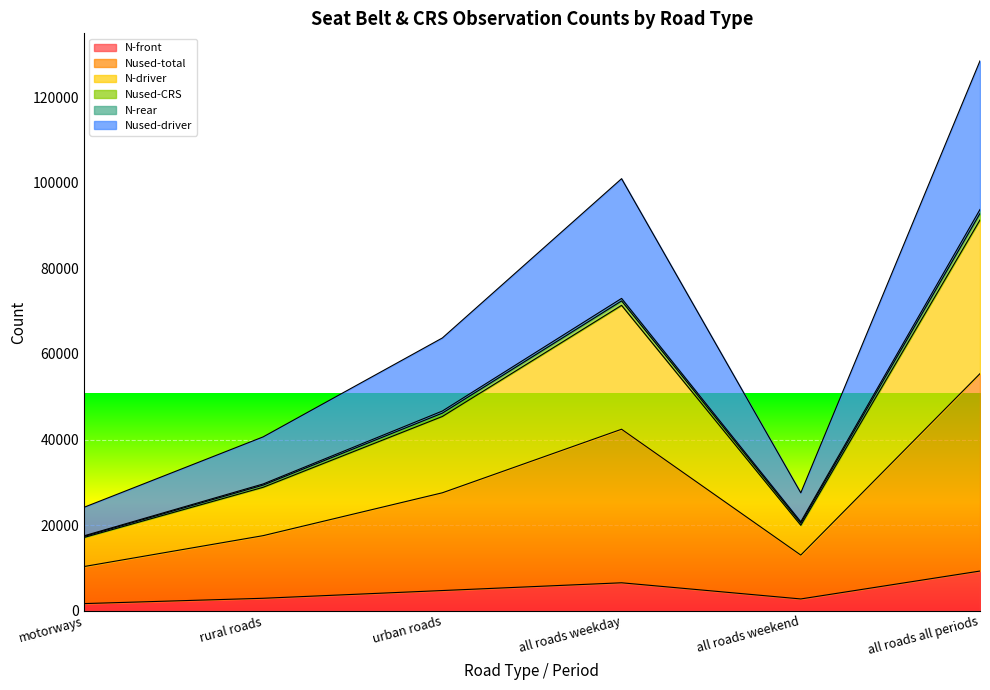

Where is the first local minimum for Nused-driver?

all roads weekend